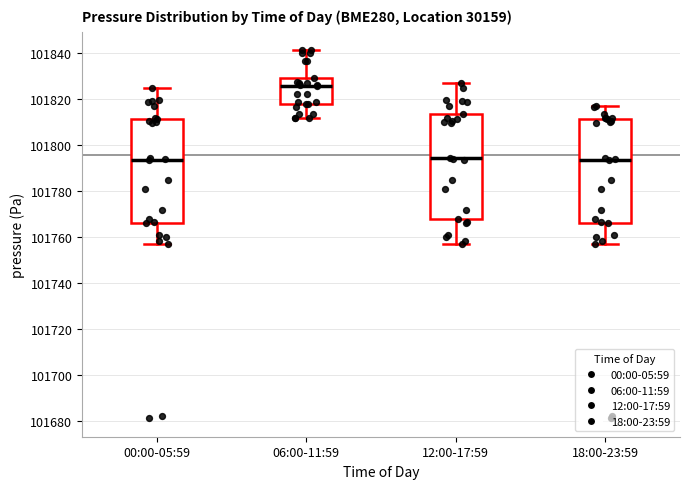

Reading left to right, read every box against the y-axis: the position of its median line, the range the box covers, and the ends of its whiskers. The values are not printed on the chart, so give them approximately, as read against the axis.

00:00-05:59: median 101794, box 101766 to 101812, whiskers 101758 to 101824
06:00-11:59: median 101826, box 101818 to 101828, whiskers 101812 to 101842
12:00-17:59: median 101794, box 101768 to 101814, whiskers 101758 to 101826
18:00-23:59: median 101794, box 101766 to 101812, whiskers 101758 to 101816